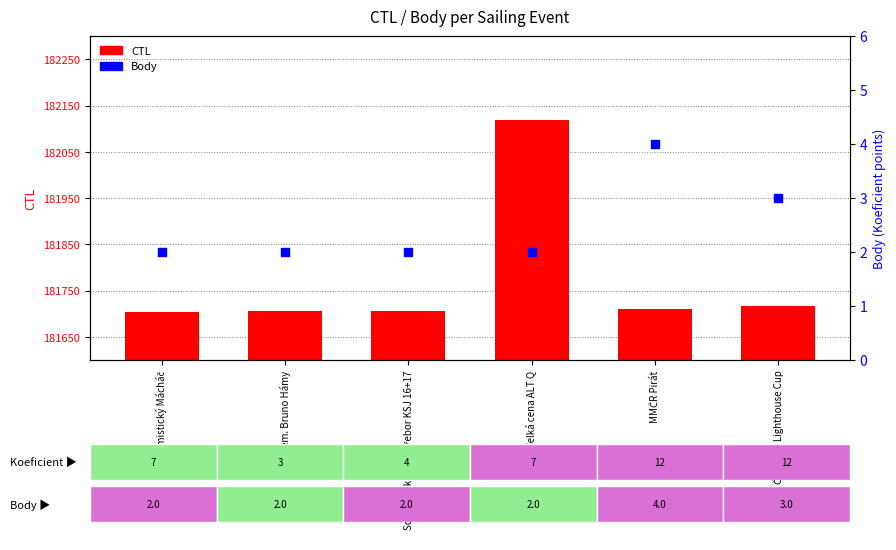

Which series reaches the minimum Y coordinate?

Body